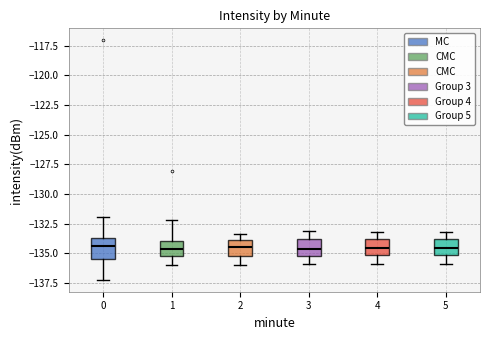

Reading left to right, transcribe this box plot: for each box, give where its median line is, the range the box spans, and where its two whiskers end, as read against the y-axis. The values are not printed on the chart, so give them approximately, as read against the axis.

0: median -134.5, box -135.5 to -133.5, whiskers -137.0 to -132.0
1: median -134.5, box -135.0 to -134.0, whiskers -136.0 to -132.0
2: median -134.5, box -135.0 to -134.0, whiskers -136.0 to -133.5
3: median -134.5, box -135.0 to -134.0, whiskers -136.0 to -133.0
4: median -134.5, box -135.0 to -134.0, whiskers -136.0 to -133.0
5: median -134.5, box -135.0 to -134.0, whiskers -136.0 to -133.0